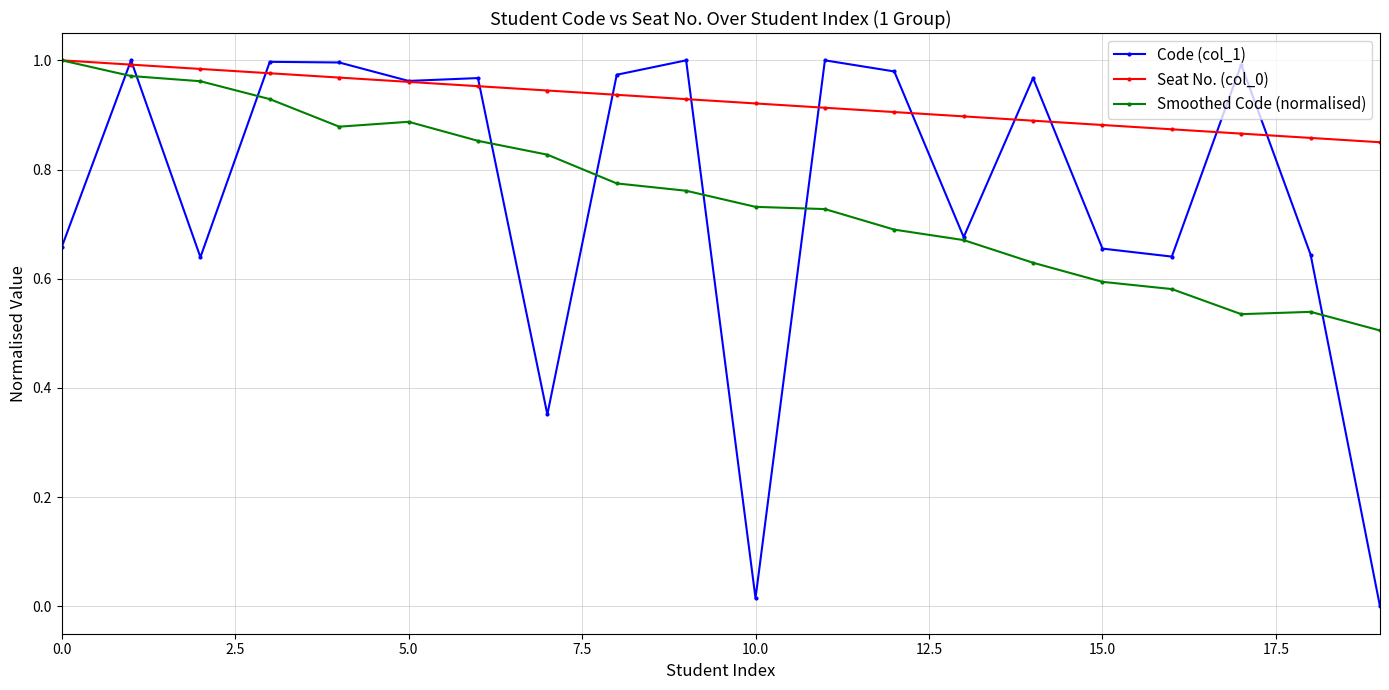

What is the sum of all Smoothed Code (normalised) values?

15.0